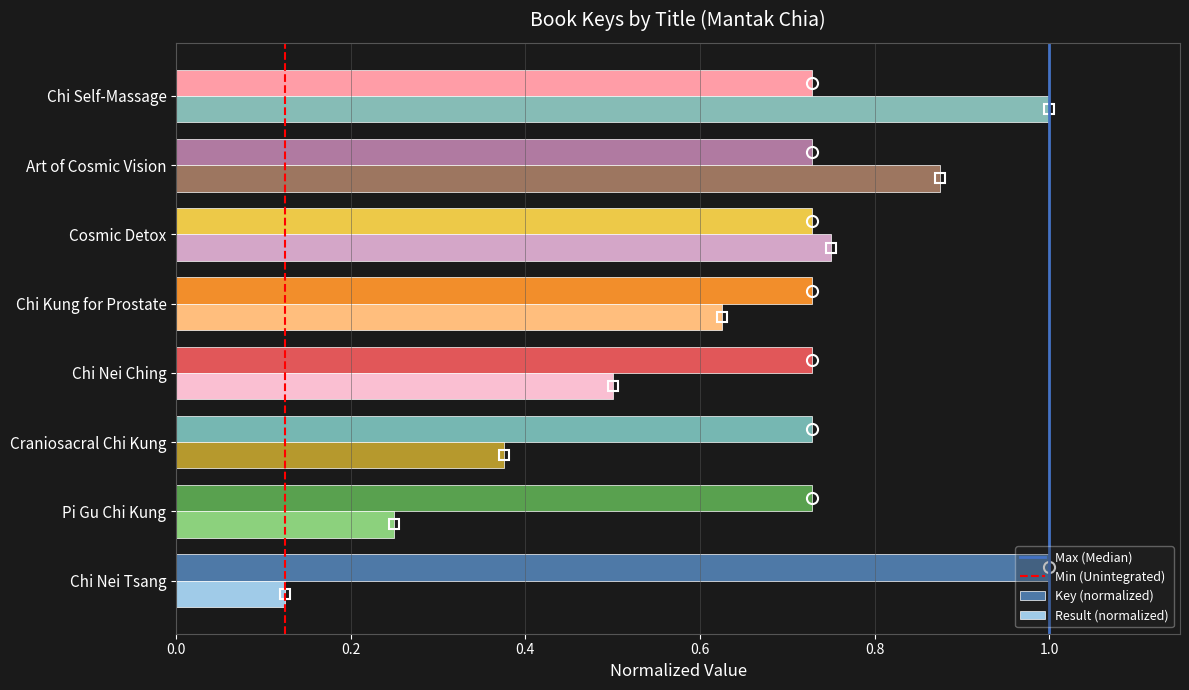

What is the sum of the Key (normalized) values at Cosmic Detox and Craniosacral Chi Kung?

1.5